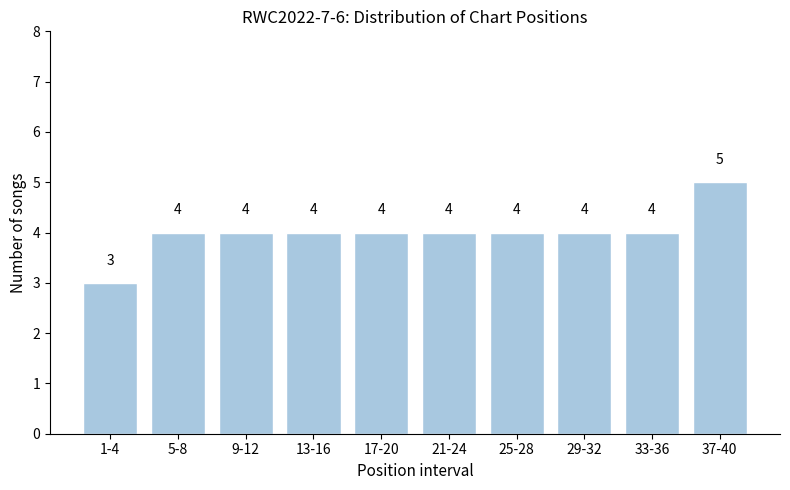

Reading left to right, list all the values displayed in this chart.

3	4	4	4	4	4	4	4	4	5